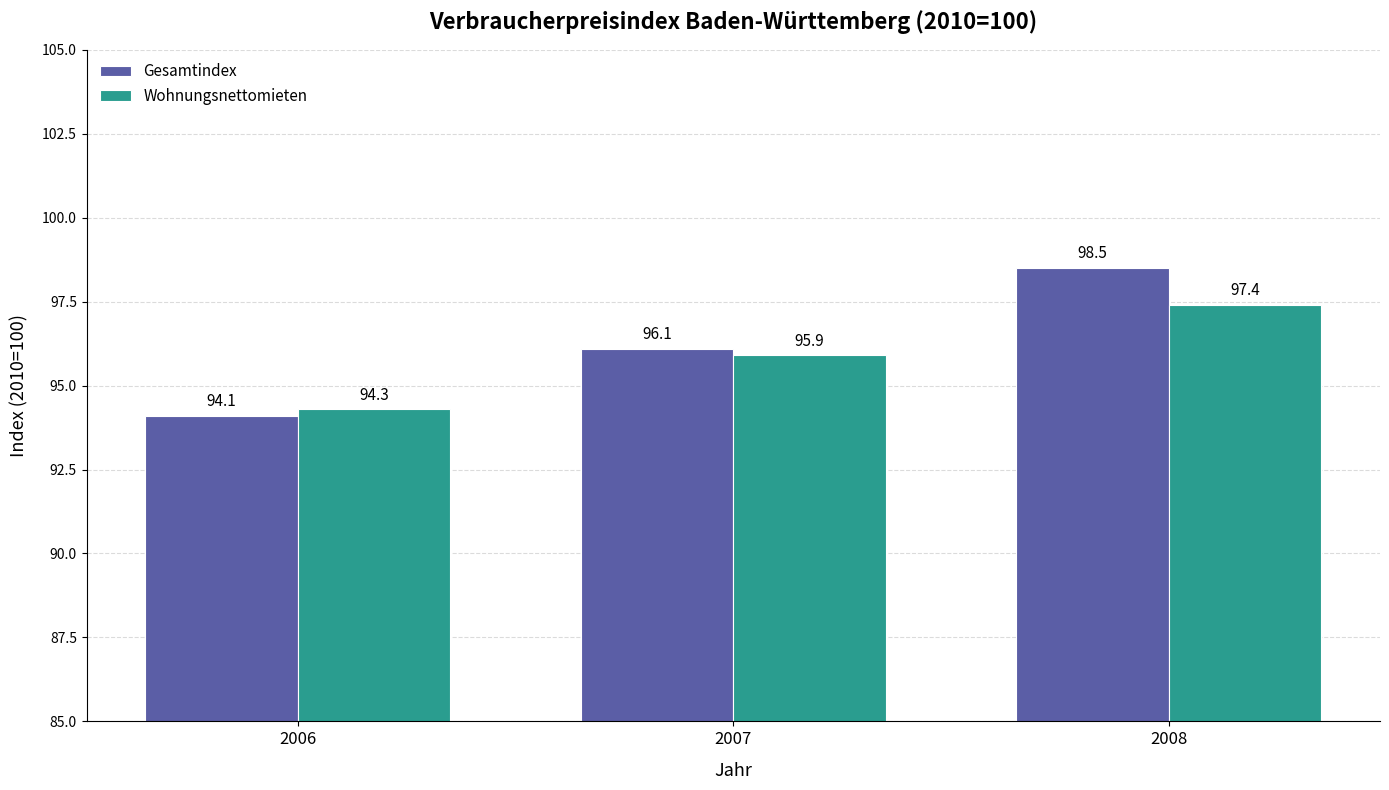

List the series in order of their peak value, lowest first.

Wohnungsnettomieten, Gesamtindex